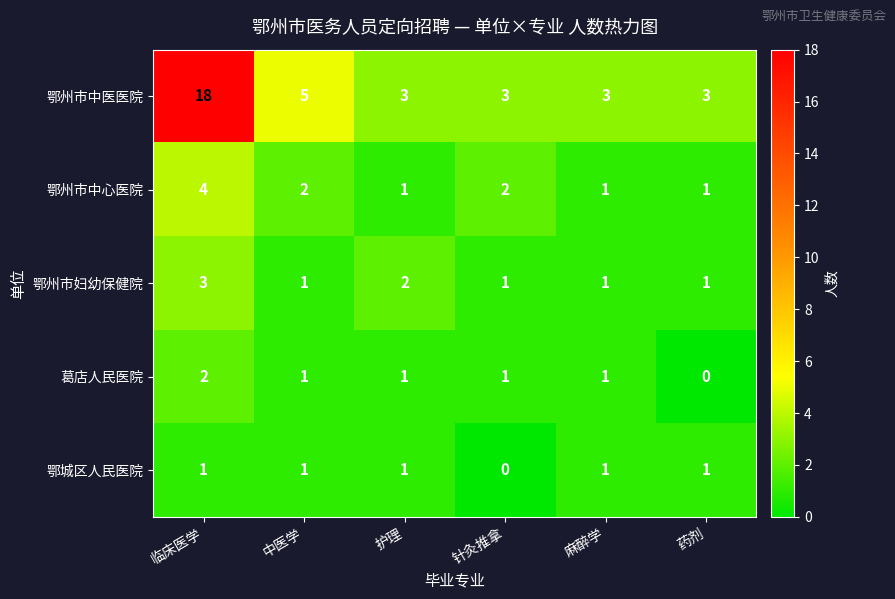

What is the highest value of the 鄂州市中医医院 series?

18